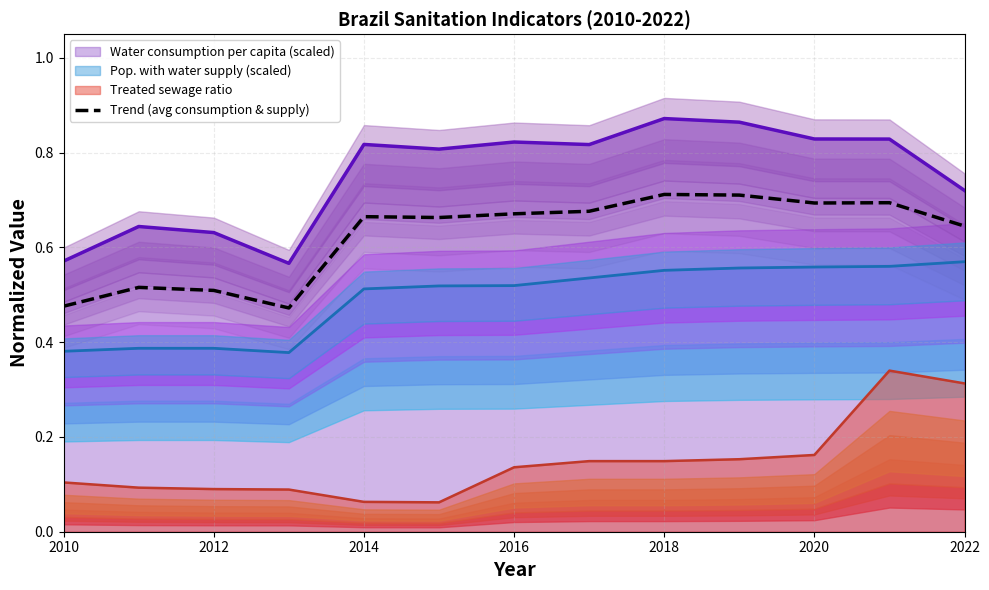

True or false: Treated sewage ratio and Trend (avg consumption & supply) intersect in this chart.

False